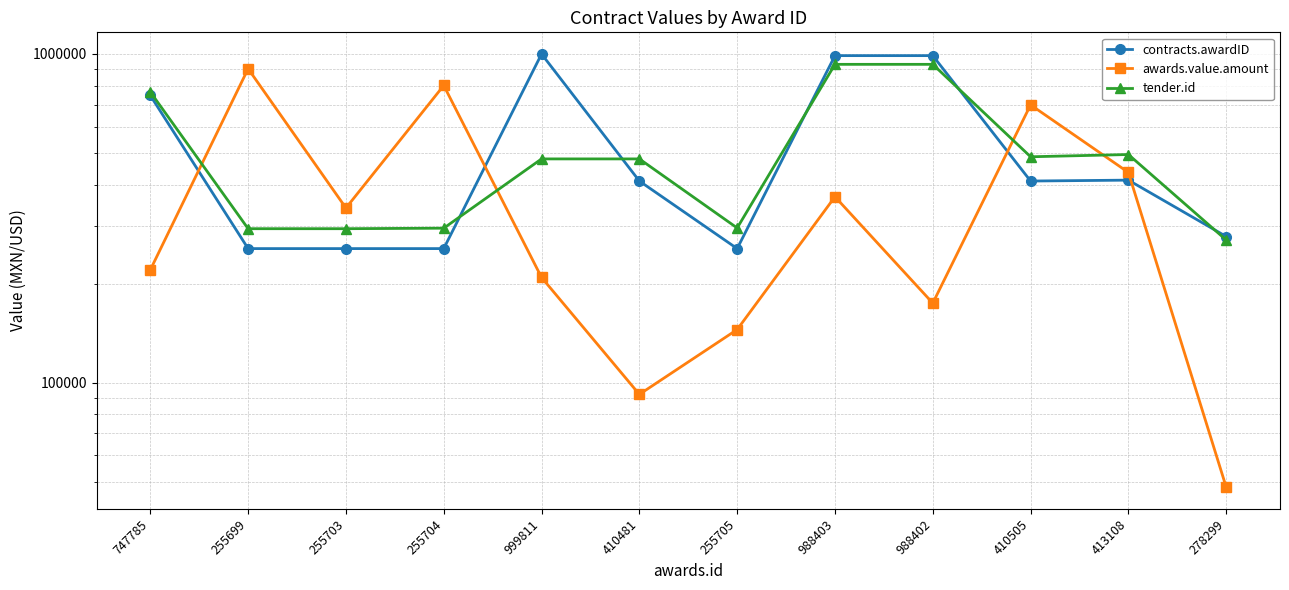

Which series ends up on top after the final intersection of awards.value.amount and contracts.awardID?

contracts.awardID